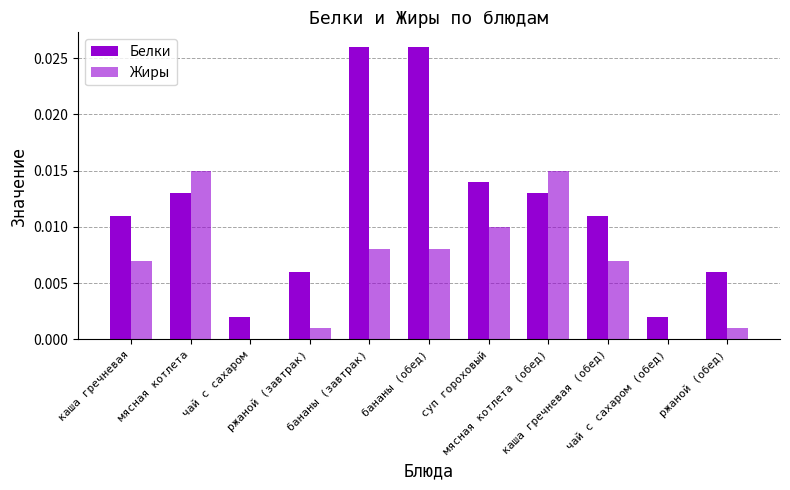

List the labels in order of Белки value, smallest first.

чай с сахаром, чай с сахаром (обед), ржаной (завтрак), ржаной (обед), каша гречневая, каша гречневая (обед), мясная котлета, мясная котлета (обед), суп гороховый, бананы (завтрак), бананы (обед)